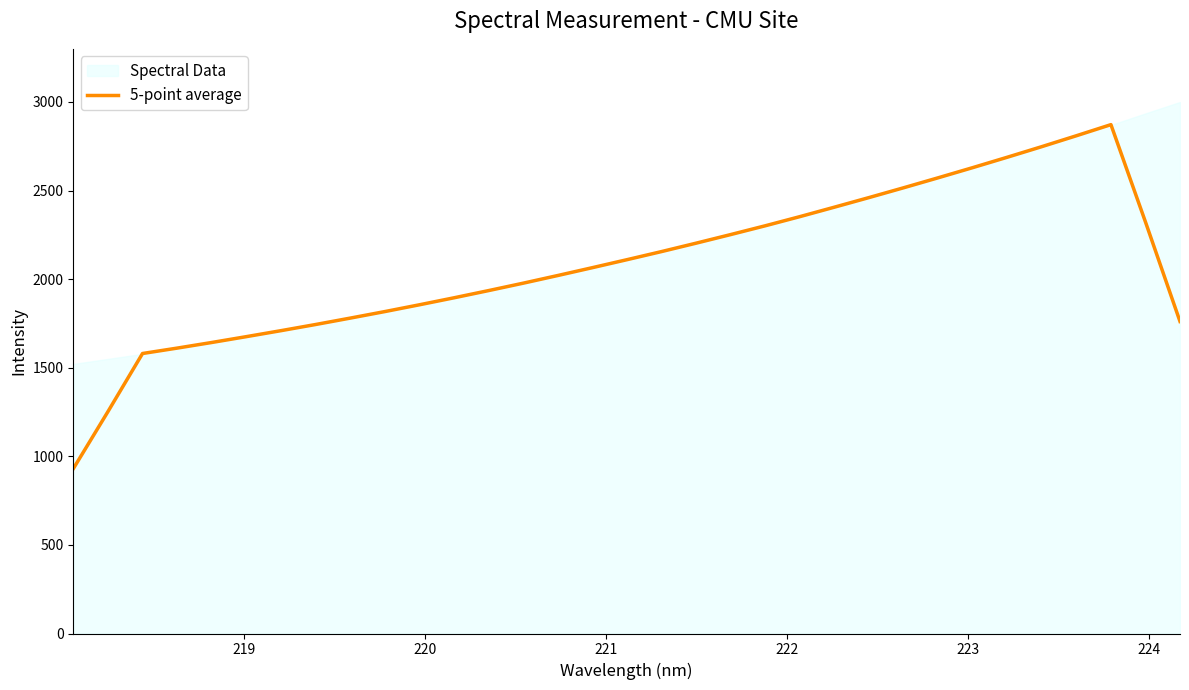

What is the highest value of the 5-point average series?

2872.0